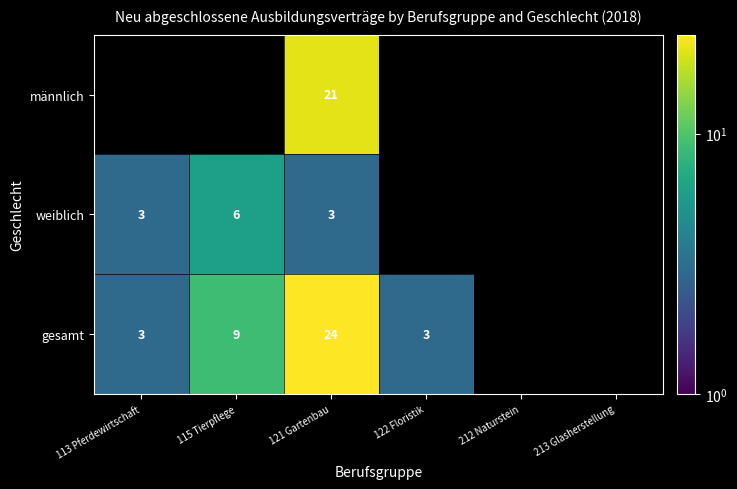

How many categories are shown in the chart?

6